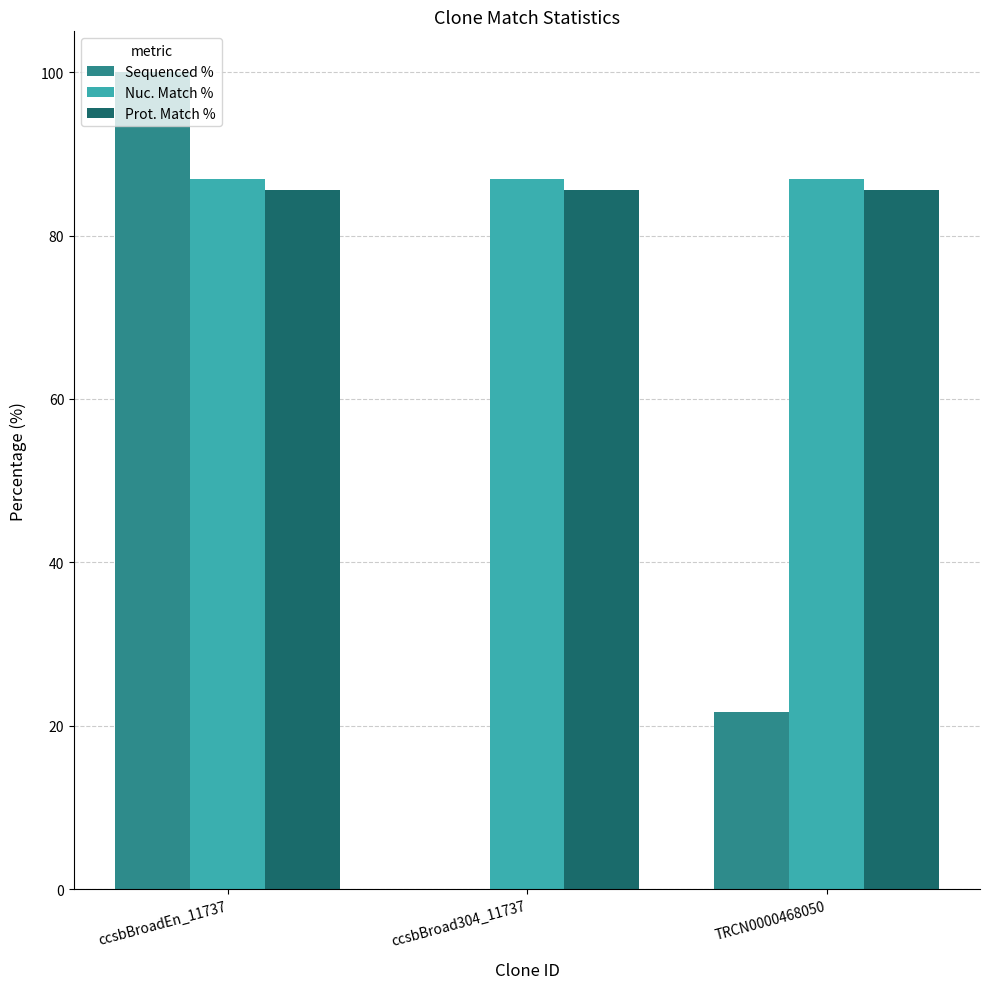

Which series has the largest total across all categories?

Nuc. Match %